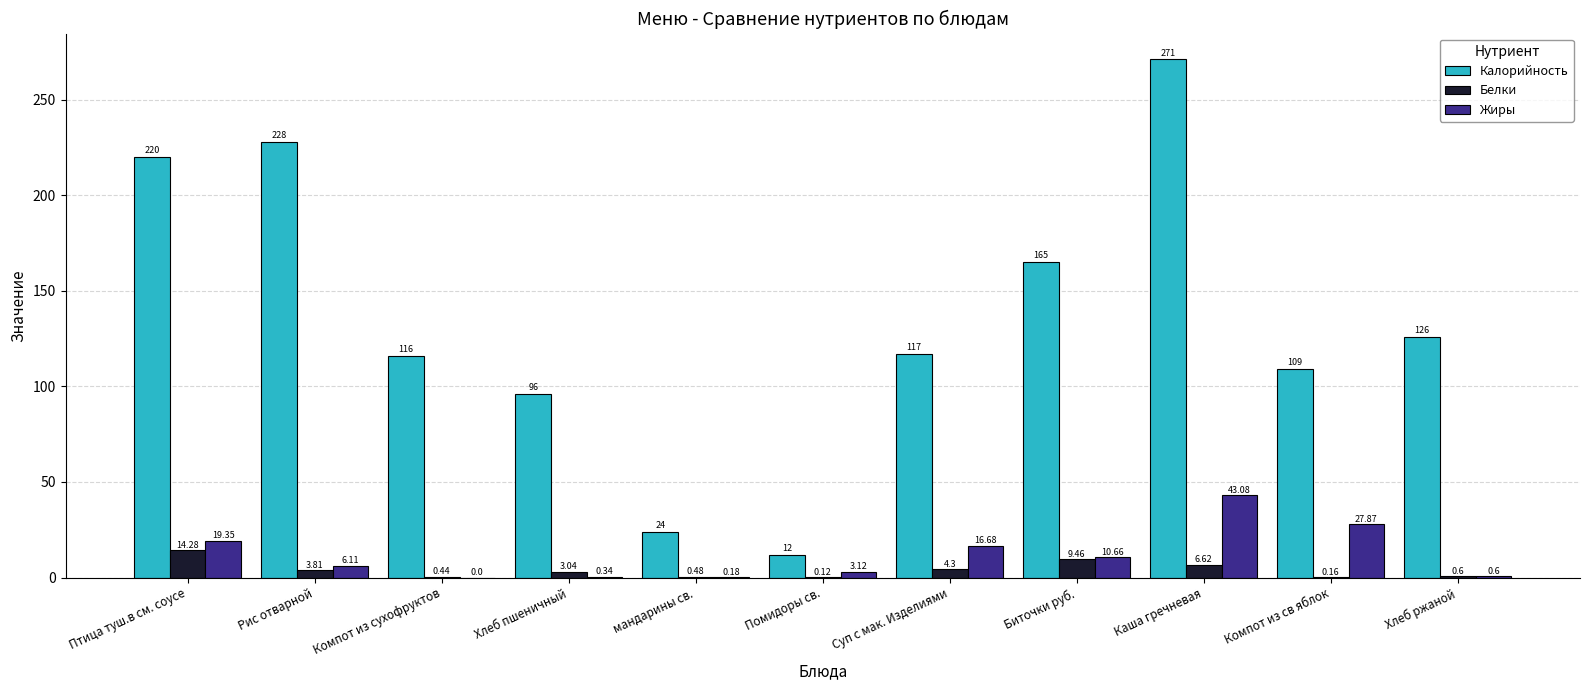

Which series has the largest total across all categories?

Калорийность